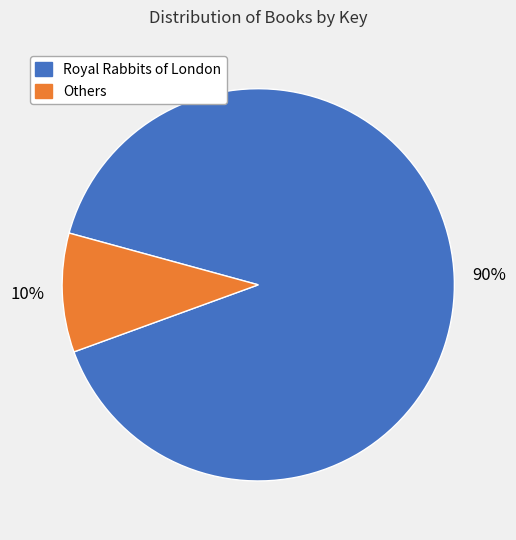

To the nearest percent, what is the difference between the largest and smallest slice percentages?

80%